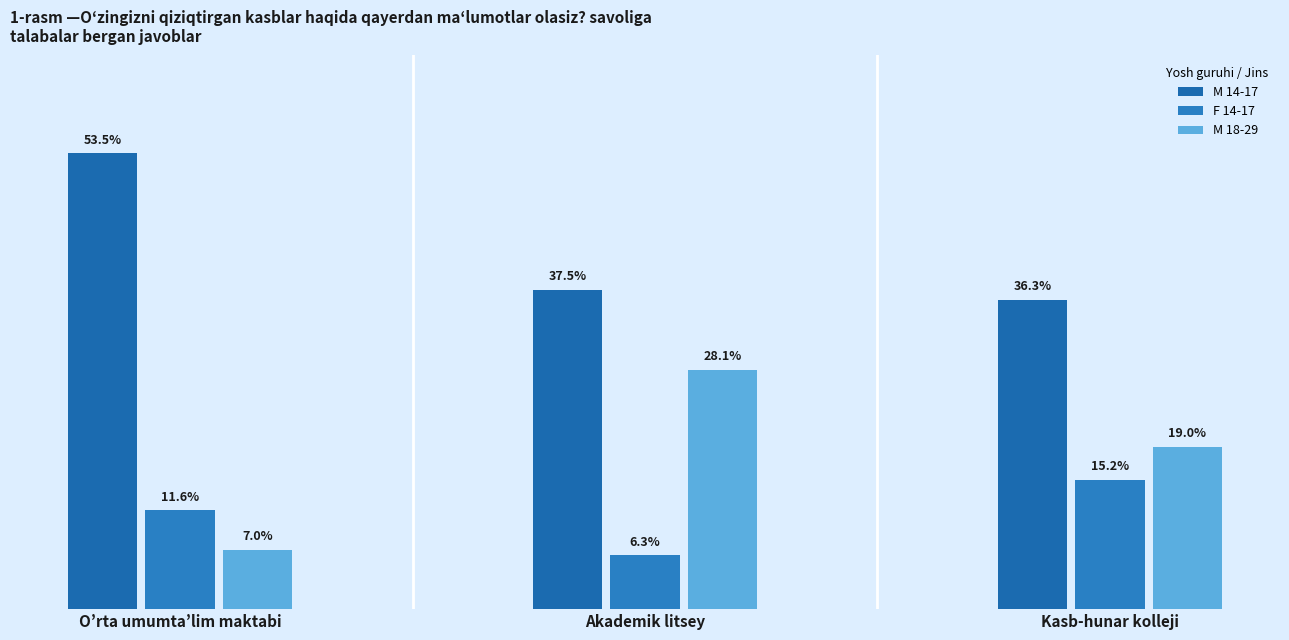

List the series in order of their overall mean, highest first.

M 14-17, M 18-29, F 14-17